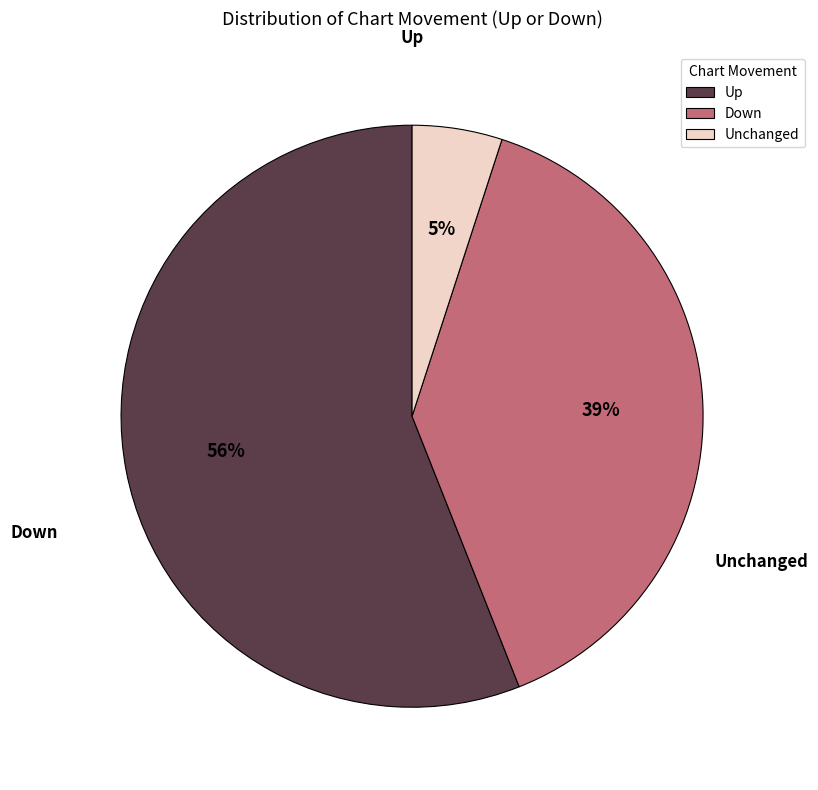

Is there a majority slice in this chart?

Yes